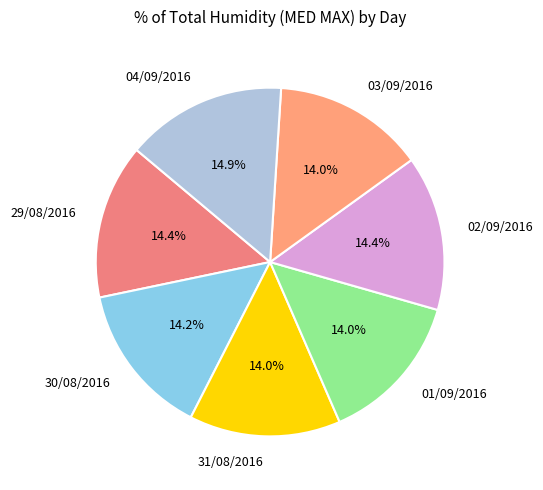

How many segments does this pie chart have?

7